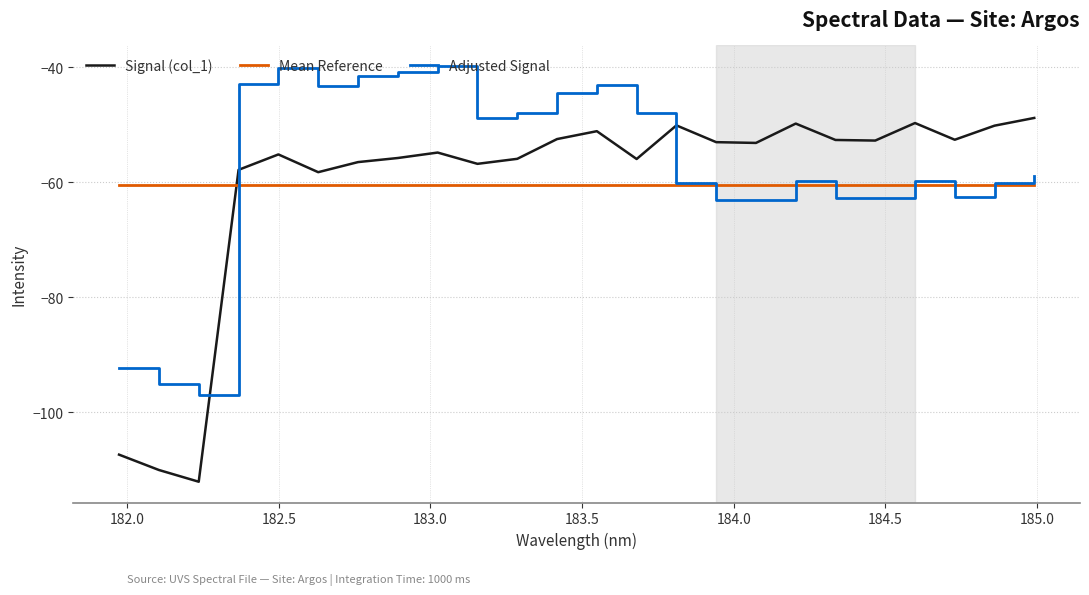

What is the sum of all Signal (col_1) values?

-1453.4